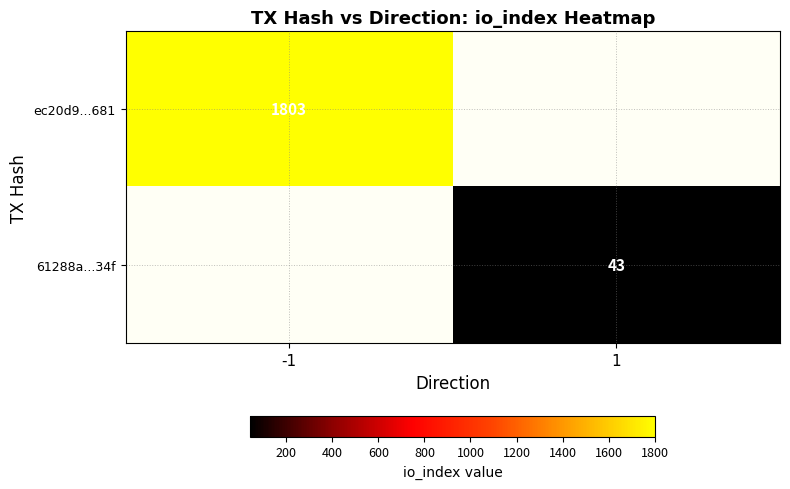

The value of ec20d9...681 at -1 is 1803. True or false?

True